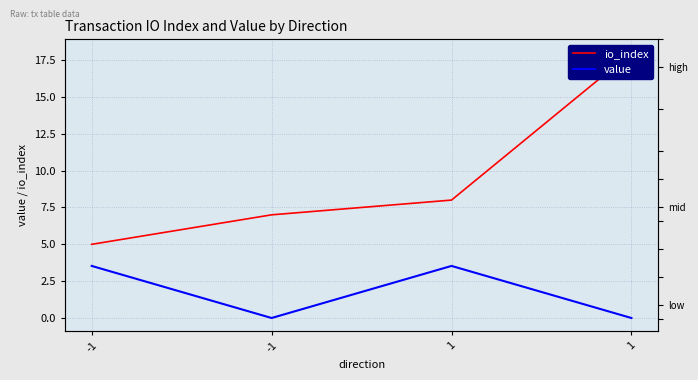

What is the average value of the io_index series?

9.5